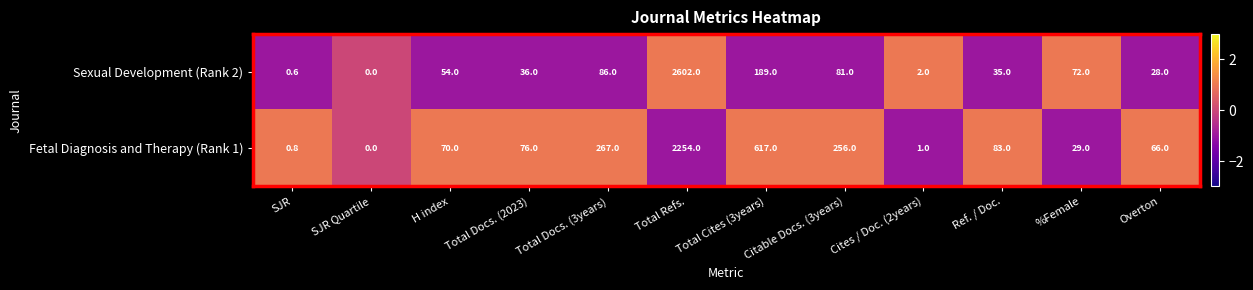

Between SJR and Total Docs. (2023), which series saw the biggest shift?

Fetal Diagnosis and Therapy (Rank 1)